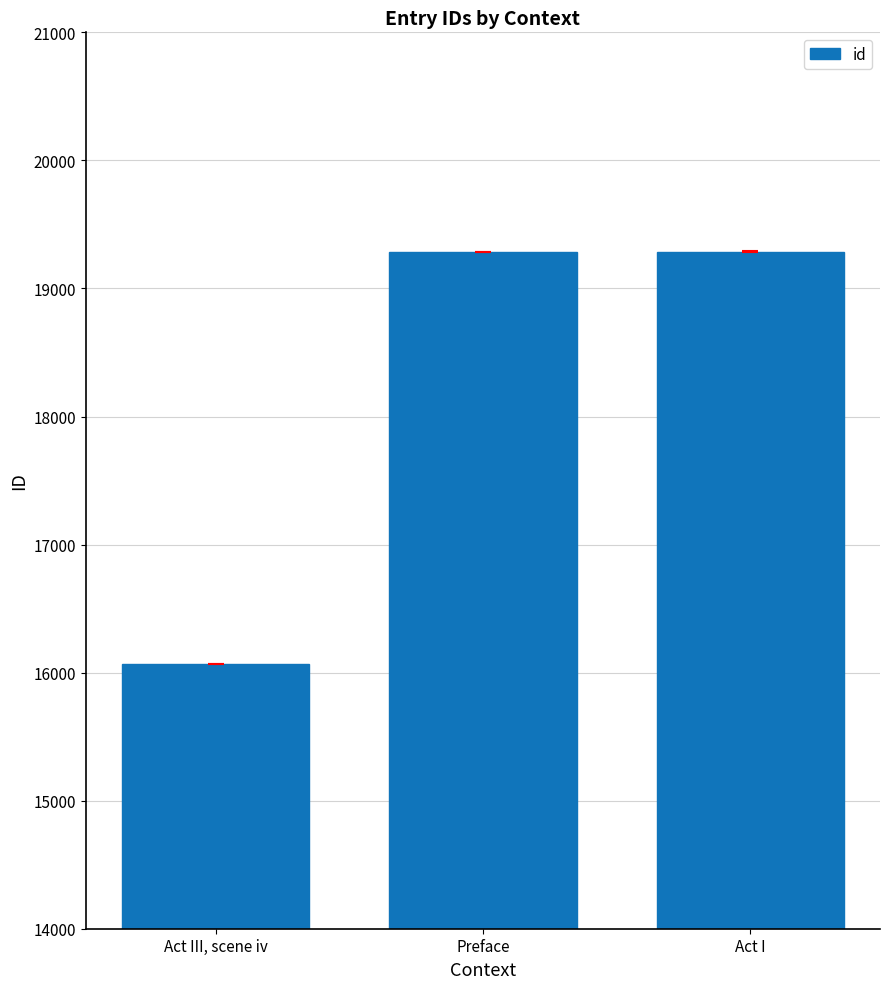

The chart shows a value of 10578.5 at Preface. True or false?

False